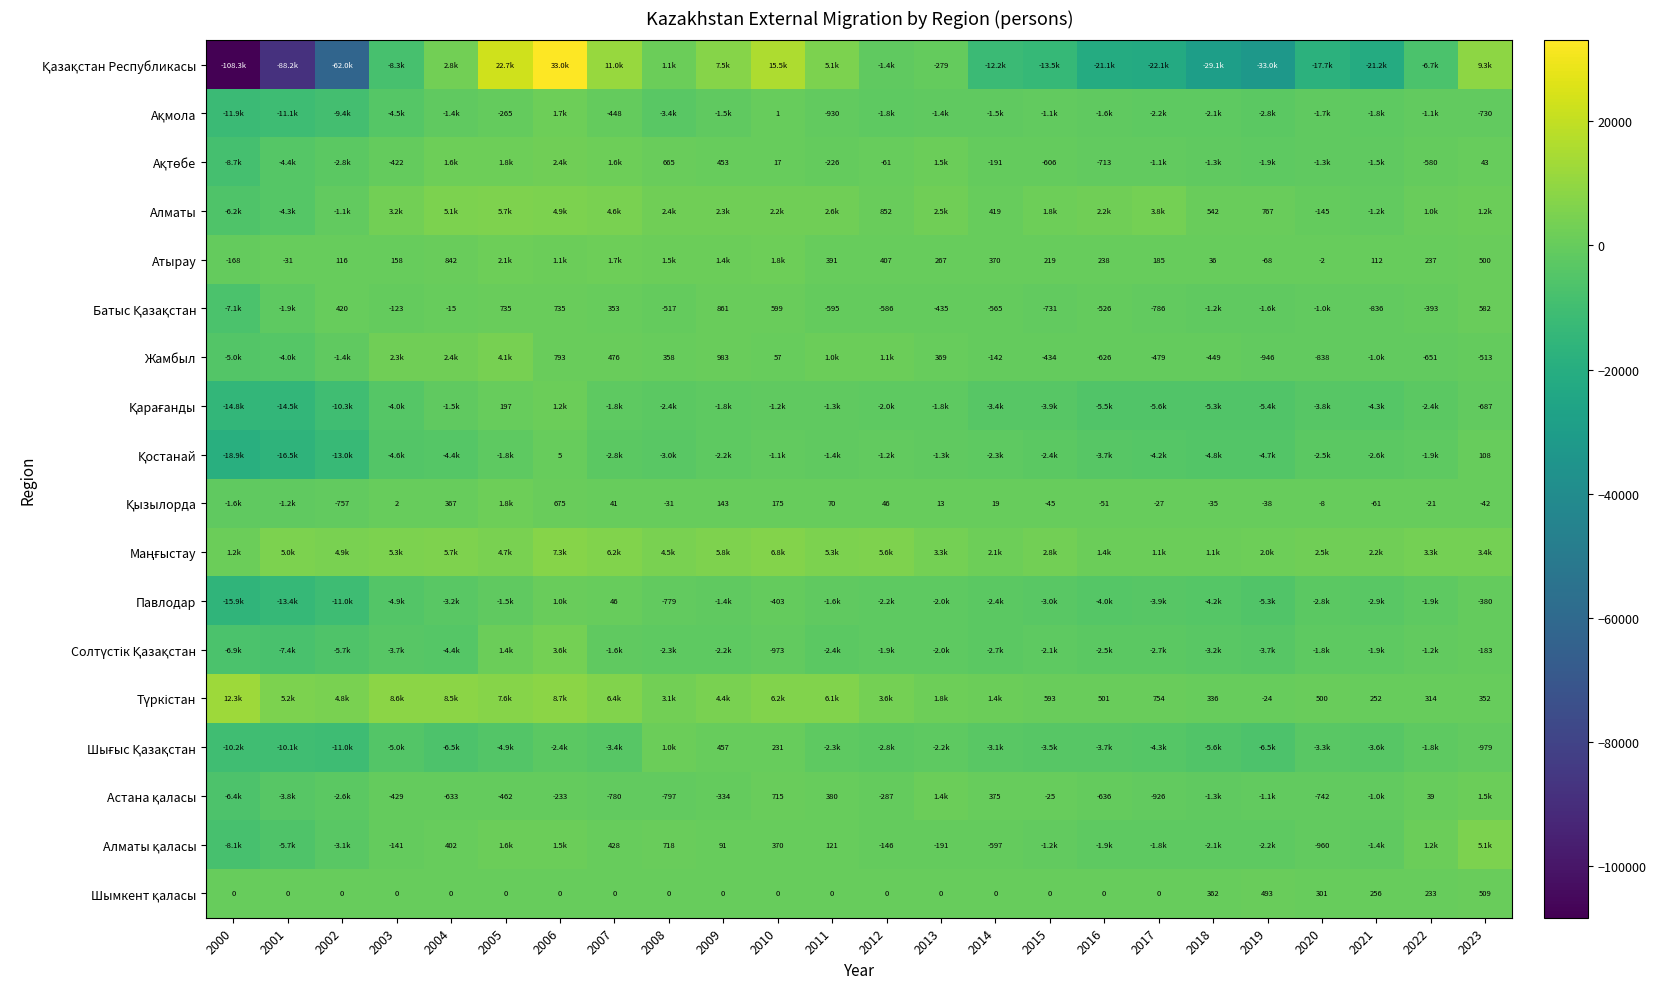

Between 2004 and 2016, which series saw the biggest shift?

Қазақстан Республикасы